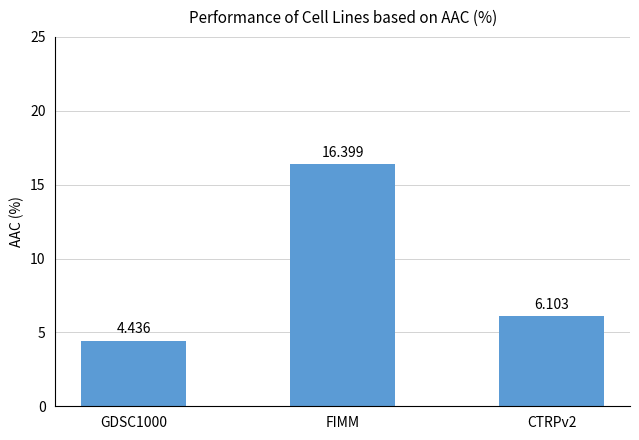

Rank the categories by value from lowest to highest.

GDSC1000, CTRPv2, FIMM